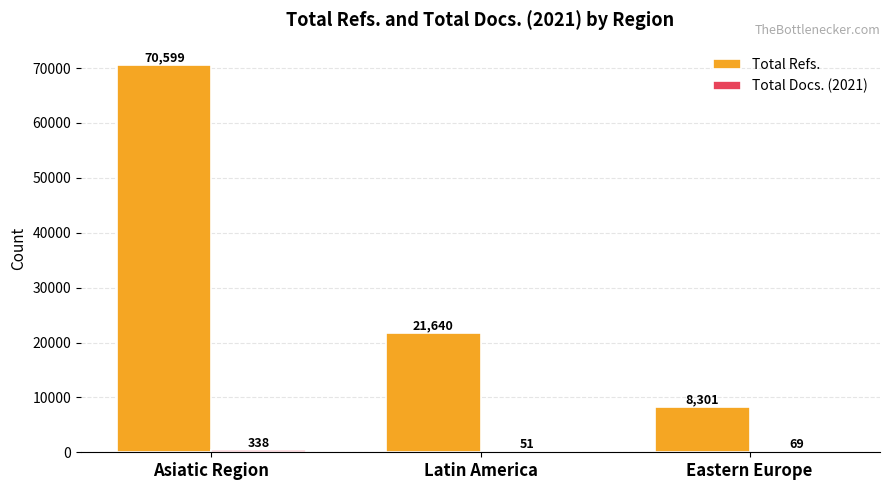

How many groups of bars are there?

3